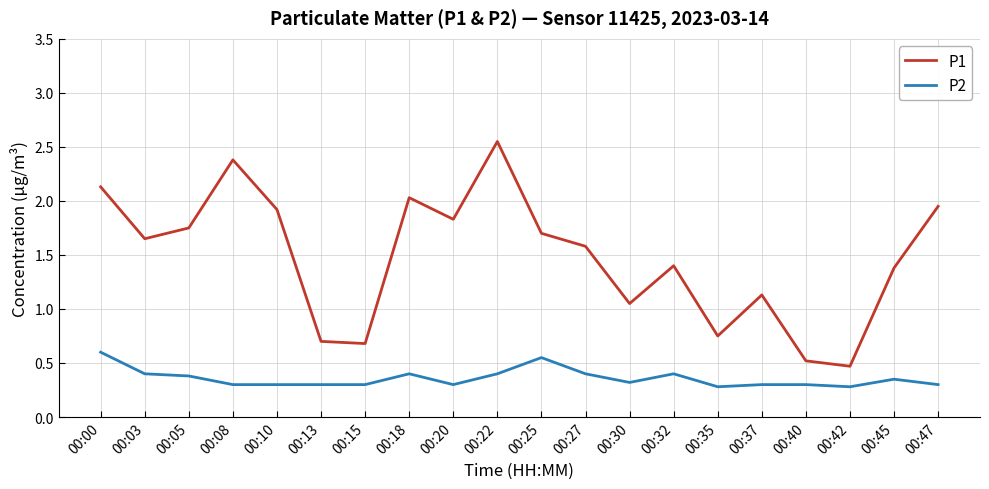

Does the chart display data point markers on the line(s)?

No